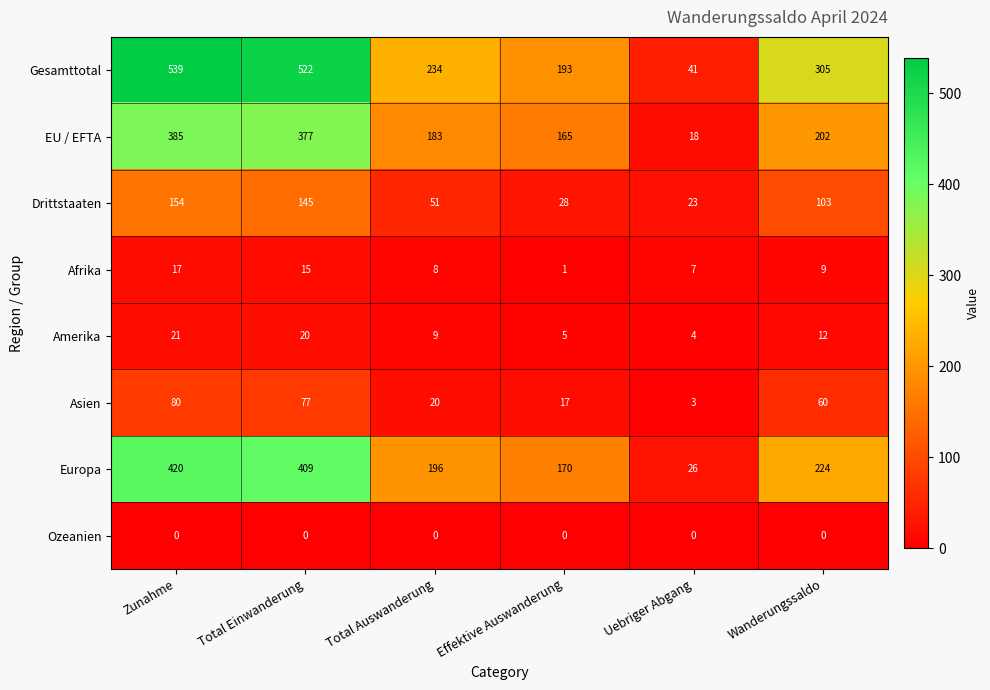

At how many categories does at least one series exceed 248?

3